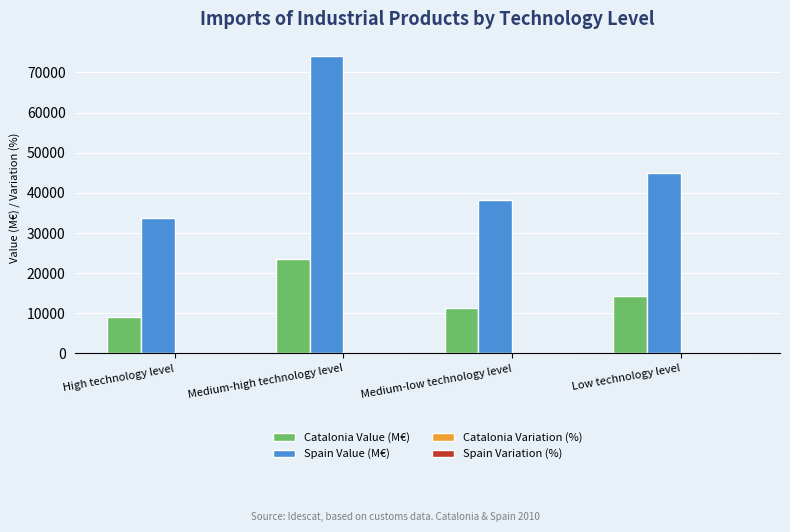

At which category does the chart reach its peak across all series?

Medium-high technology level